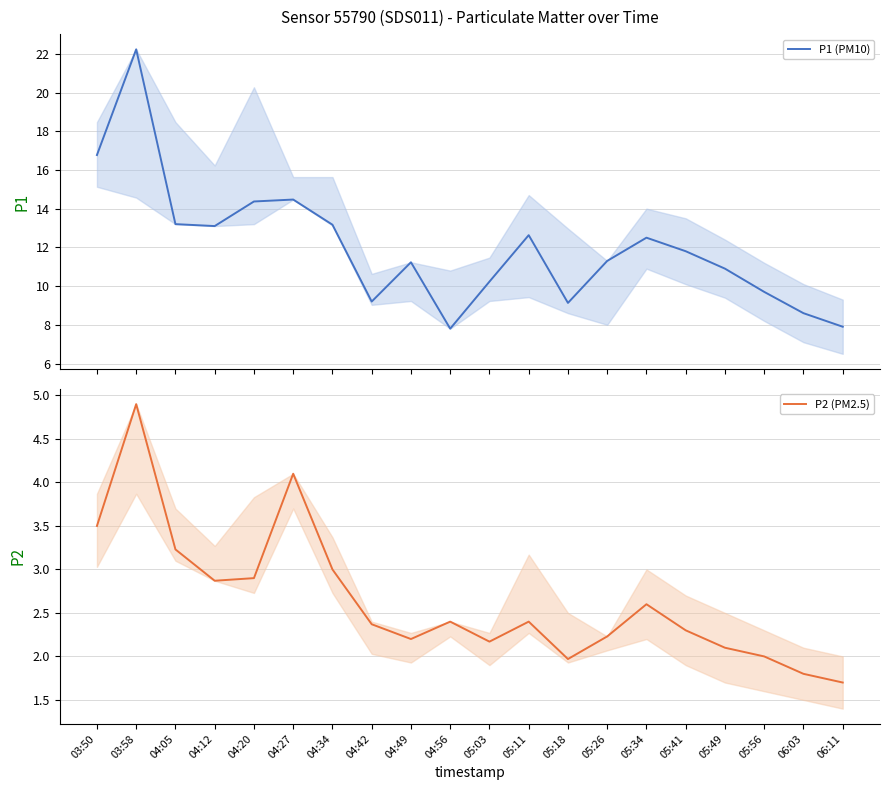

What is the total value across all series at 04:49?

13.4